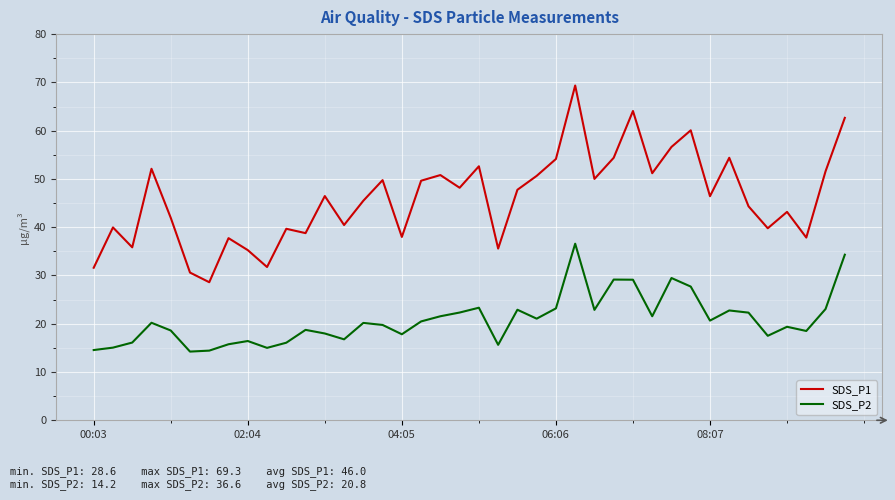

True or false: SDS_P2 and SDS_P1 intersect in this chart.

False